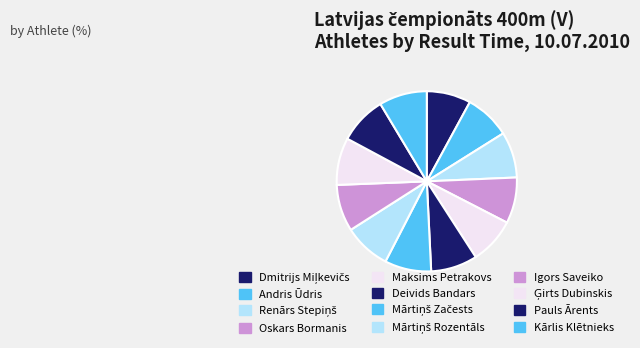

The Renārs Stepiņš slice represents 1% of the pie. True or false?

False